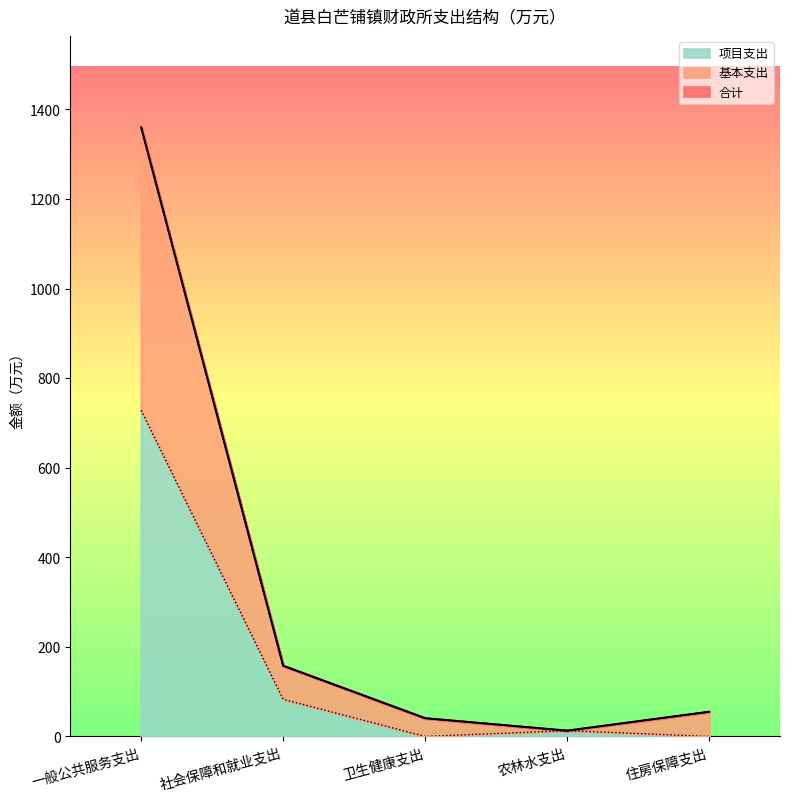

At which category is the sum across all series the highest?

一般公共服务支出